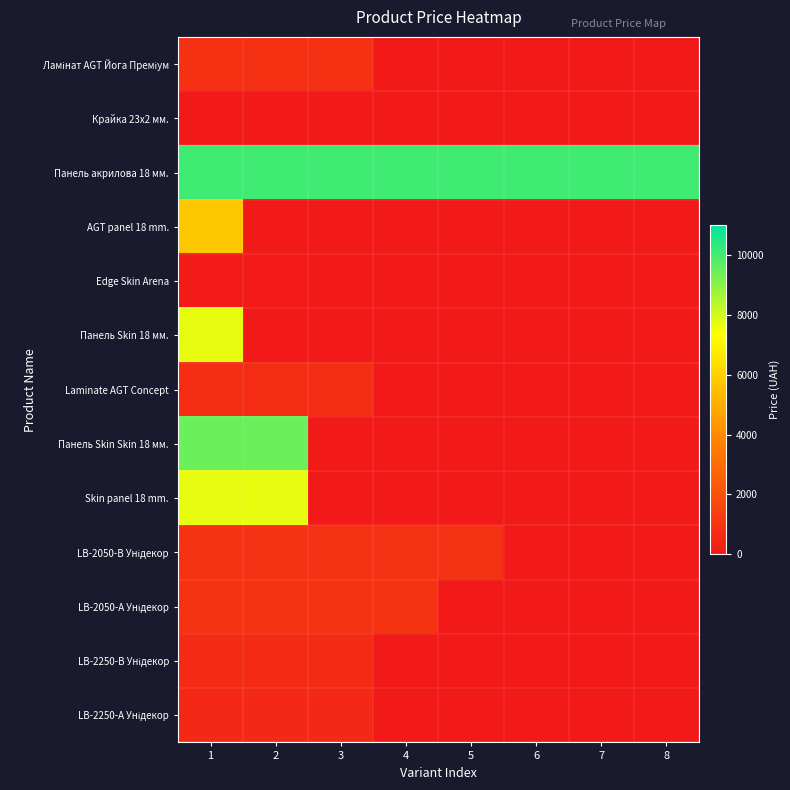

At which category is the sum across all series the highest?

1